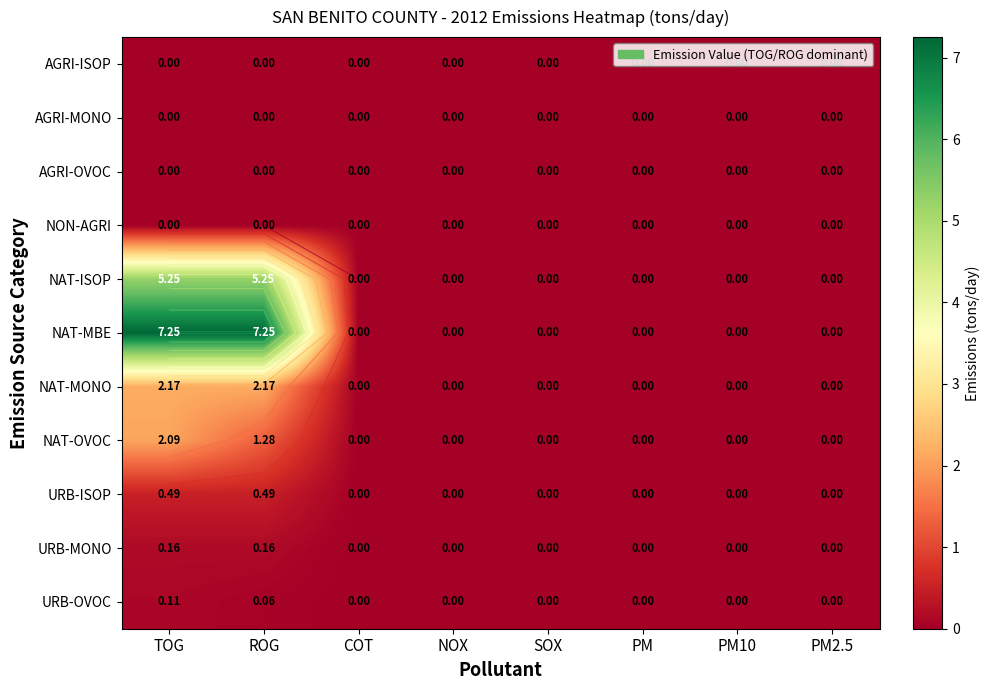

List the labels in order of NON-AGRI value, largest first.

TOG, ROG, COT, NOX, SOX, PM, PM10, PM2.5